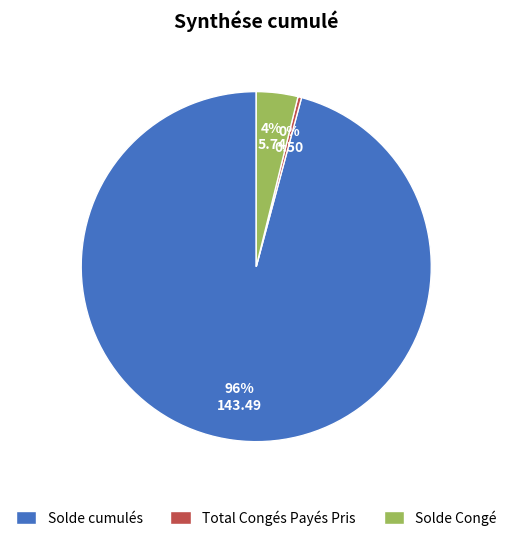

Which category has the biggest portion of the pie?

Solde cumulés